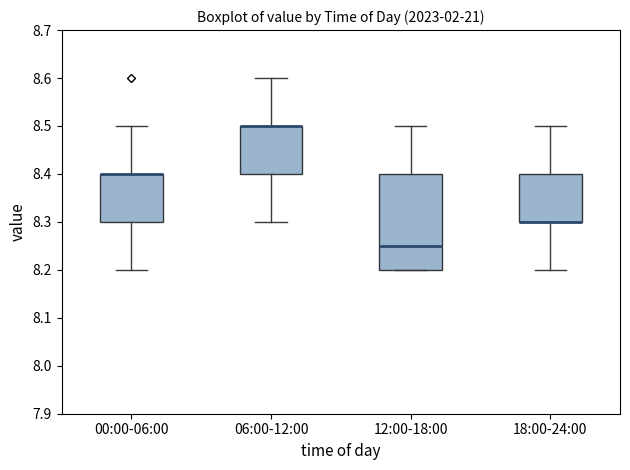

Reading left to right, read every box against the y-axis: the position of its median line, the range the box covers, and the ends of its whiskers. The values are not printed on the chart, so give them approximately, as read against the axis.

00:00-06:00: median 8.40 (drawn on the box's upper edge), box 8.30 to 8.40, whiskers 8.20 to 8.50
06:00-12:00: median 8.50 (drawn on the box's upper edge), box 8.40 to 8.50, whiskers 8.30 to 8.60
12:00-18:00: median 8.25, box 8.20 to 8.40, whiskers 8.20 to 8.50
18:00-24:00: median 8.30 (drawn on the box's lower edge), box 8.30 to 8.40, whiskers 8.20 to 8.50